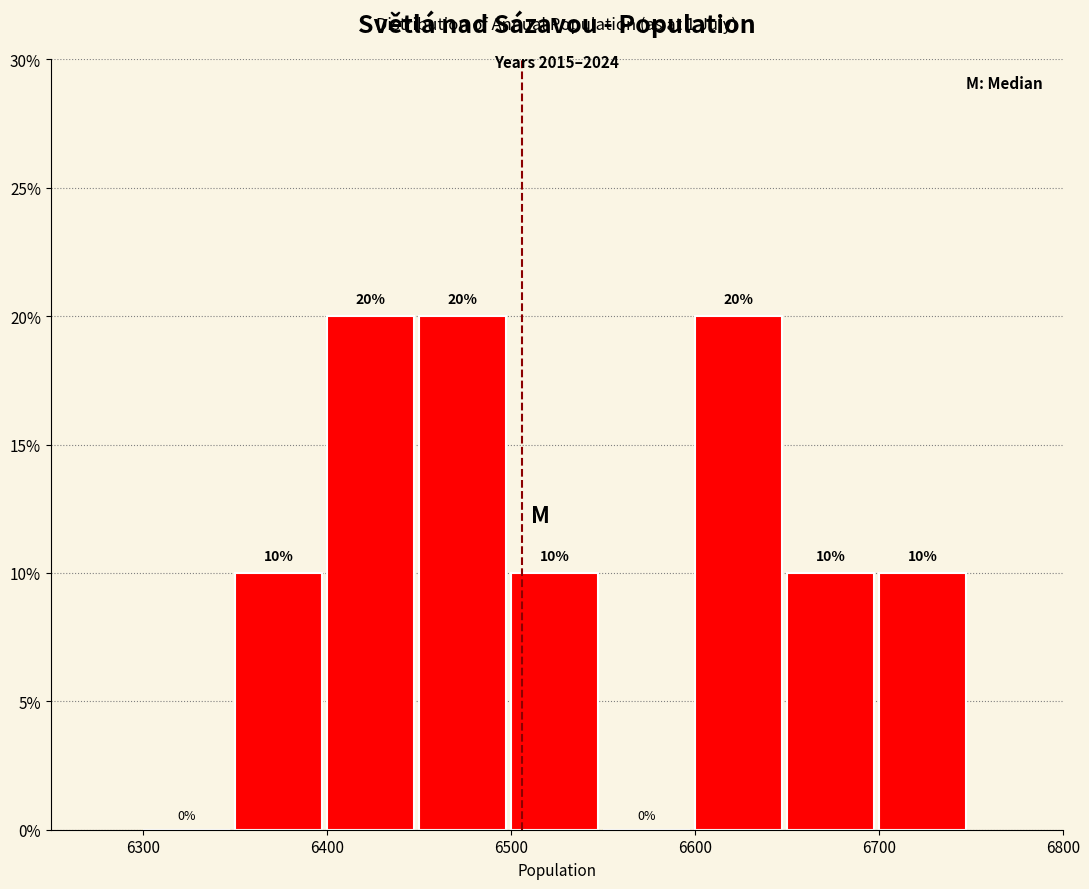

Reading left to right, list every bar in this chart as the range it spans on the x-axis followed by its height.

6300 to 6350: 0
6350 to 6400: 10
6400 to 6450: 20
6450 to 6500: 20
6500 to 6550: 10
6550 to 6600: 0
6600 to 6650: 20
6650 to 6700: 10
6700 to 6750: 10